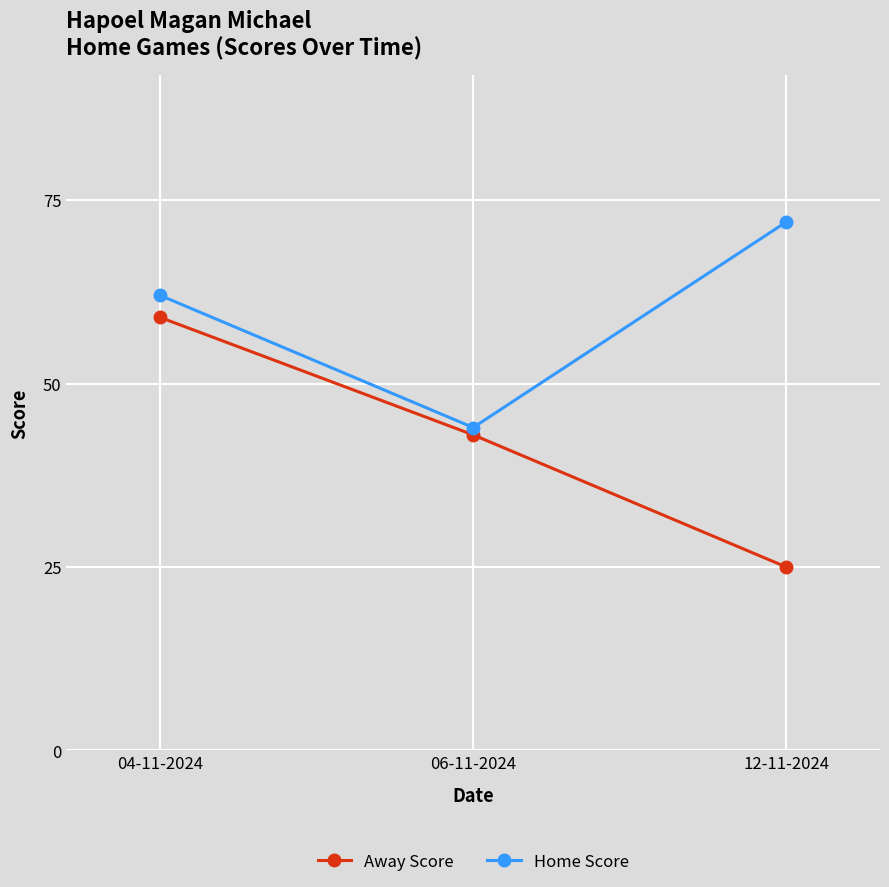

List the series in order of their peak value, highest first.

Home Score, Away Score